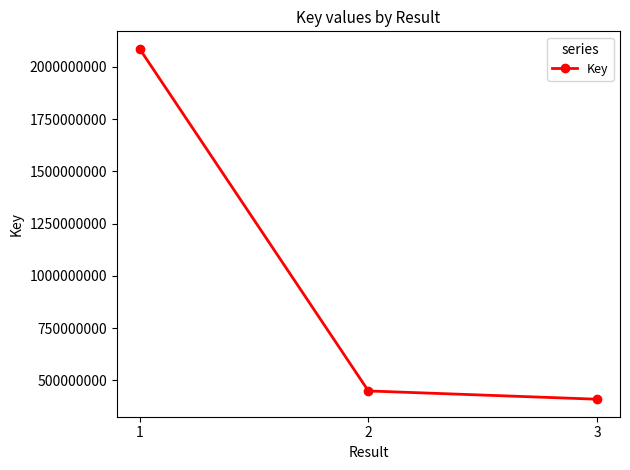

Reading left to right, extract all data points from this chart.

2085898541	449513976	409992151